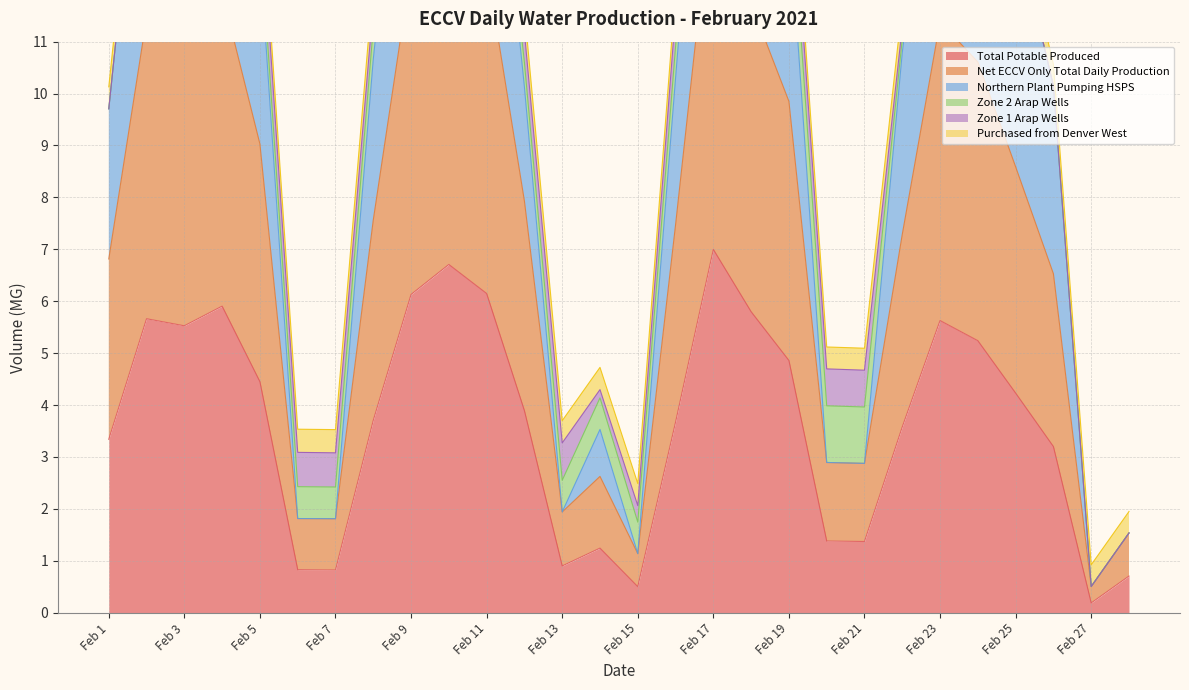

True or false: Total Potable Produced has a value of 1.4 at Feb 21.

True